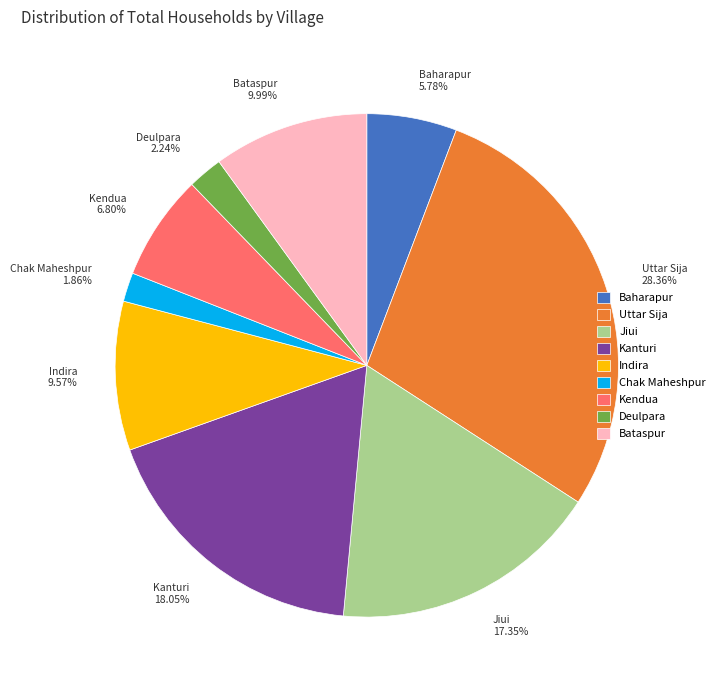

To the nearest percent, what percentage of the pie is Chak Maheshpur?

2%